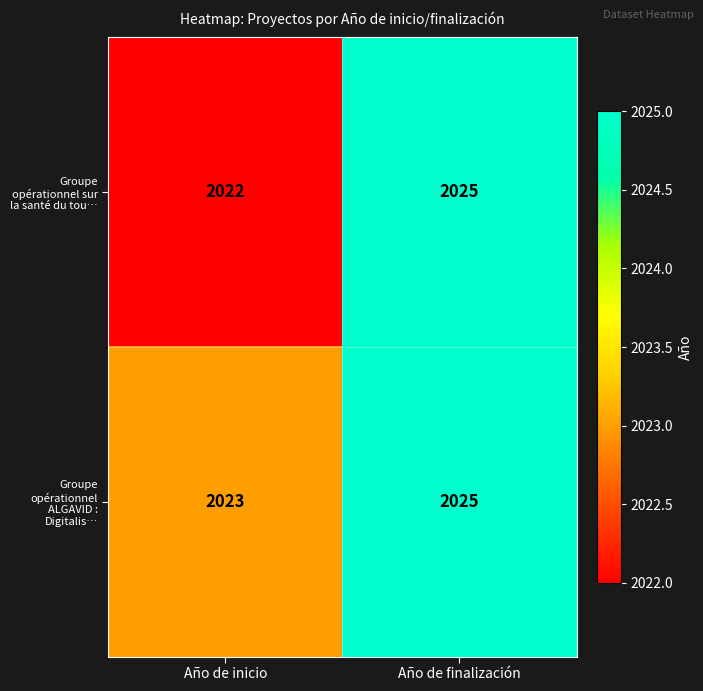

At which category is the sum across all series the highest?

Año de finalización